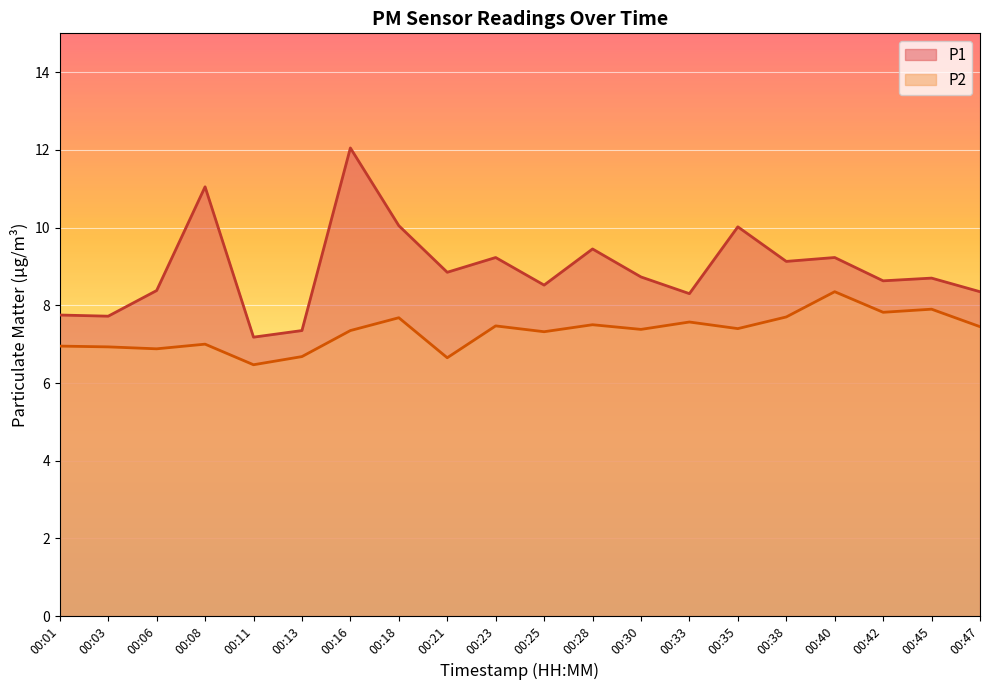

Reading left to right, list all the values displayed in this chart.

P1: 00:01=7.8	00:03=7.7	00:06=8.4	00:08=11.1	00:11=7.2	00:13=7.3	00:16=12.1	00:18=10.1	00:21=8.8	00:23=9.2	00:25=8.5	00:28=9.4	00:30=8.7	00:33=8.3	00:35=10.0	00:38=9.1	00:40=9.2	00:42=8.6	00:45=8.7	00:47=8.3
P2: 00:01=7.0	00:03=6.9	00:06=6.9	00:08=7.0	00:11=6.5	00:13=6.7	00:16=7.3	00:18=7.7	00:21=6.7	00:23=7.5	00:25=7.3	00:28=7.5	00:30=7.4	00:33=7.6	00:35=7.4	00:38=7.7	00:40=8.3	00:42=7.8	00:45=7.9	00:47=7.5